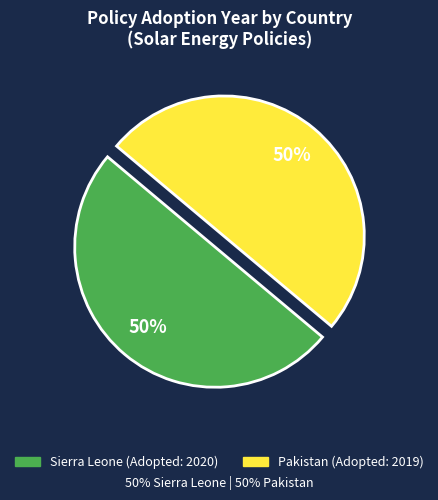

How many slices are in this pie chart?

2